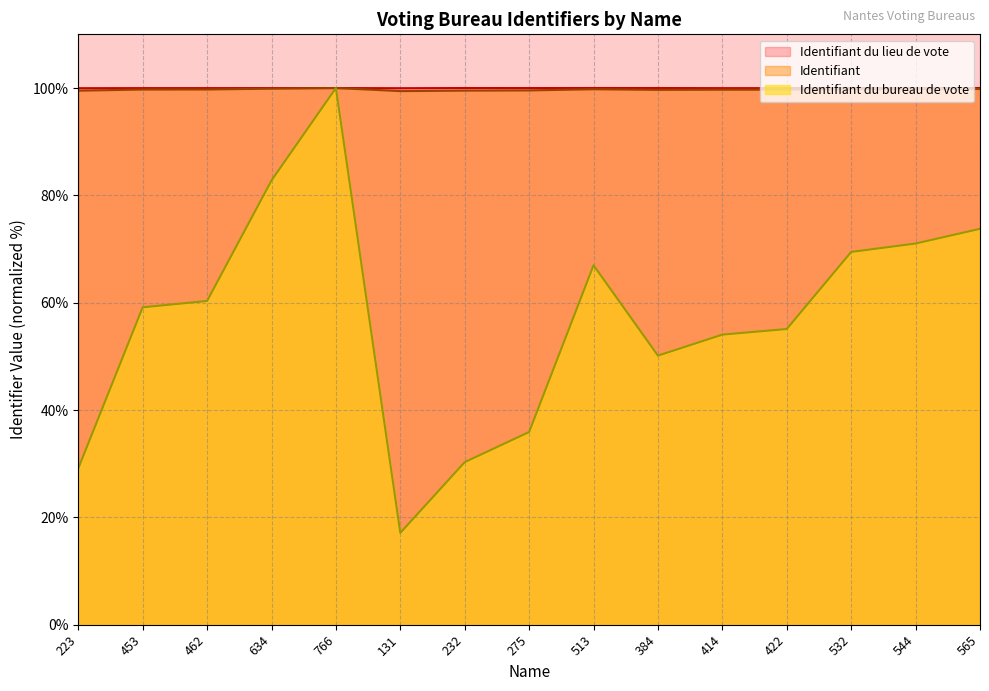

What is the label of the 12th point from the right?

634